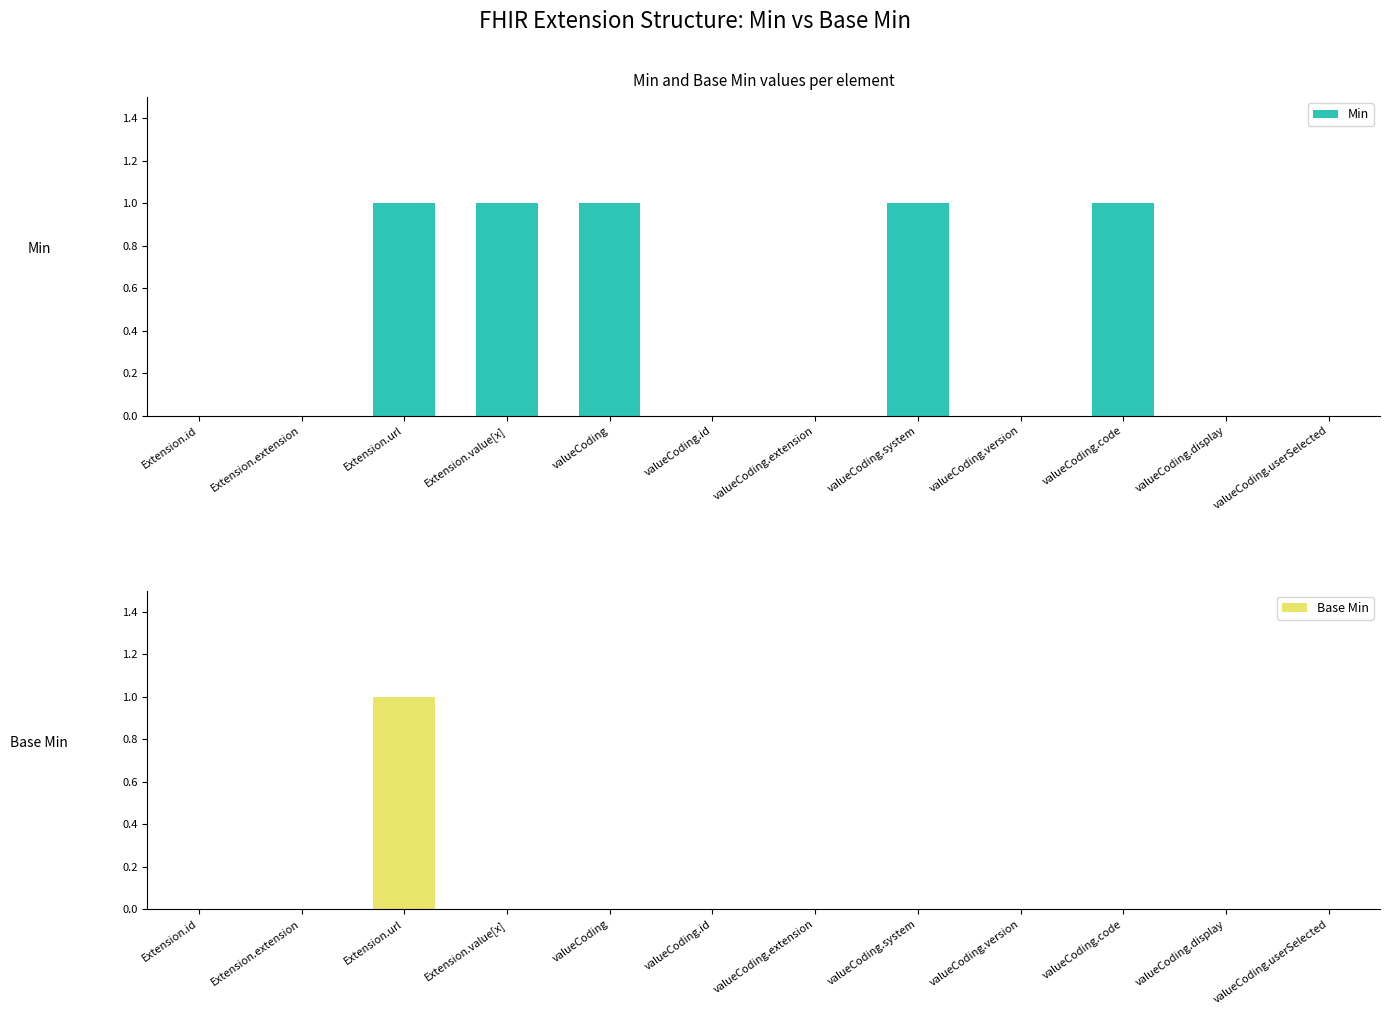

Rank the series at valueCoding.id from lowest to highest value.

Min, Base Min